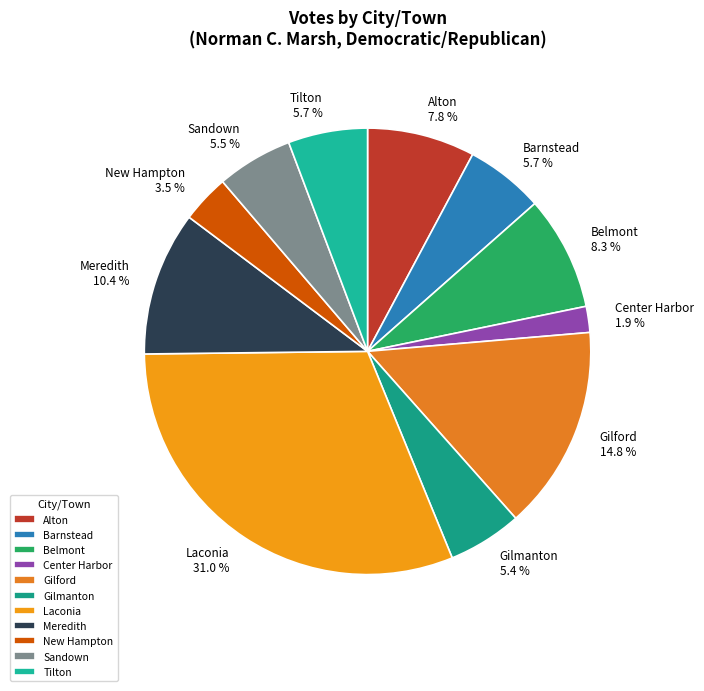

Which has a higher value, Belmont or Tilton?

Belmont